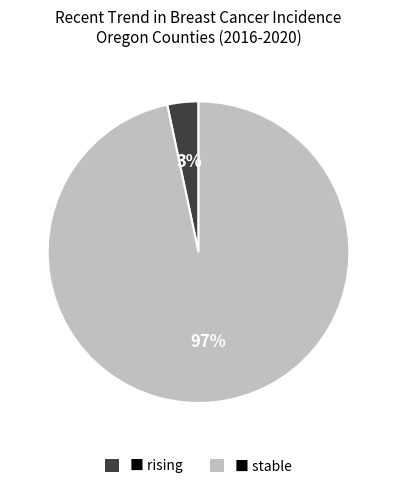

To the nearest percent, what is the average slice percentage?

50%